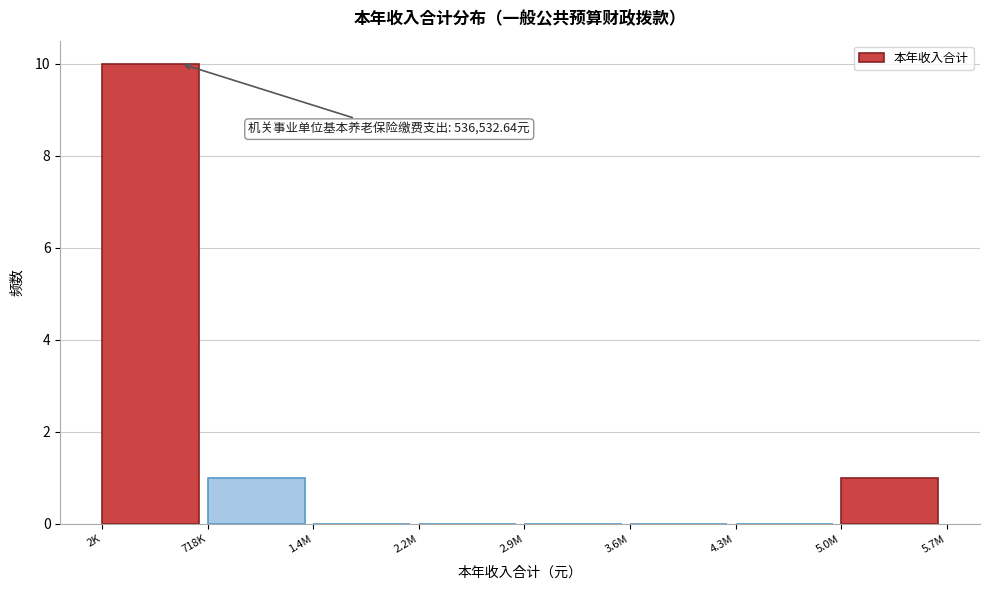

Reading left to right, what are all the values shown in this chart?

2K=10	718K=1	1.4M=0	2.2M=0	2.9M=0	3.6M=0	4.3M=0	5.0M=1